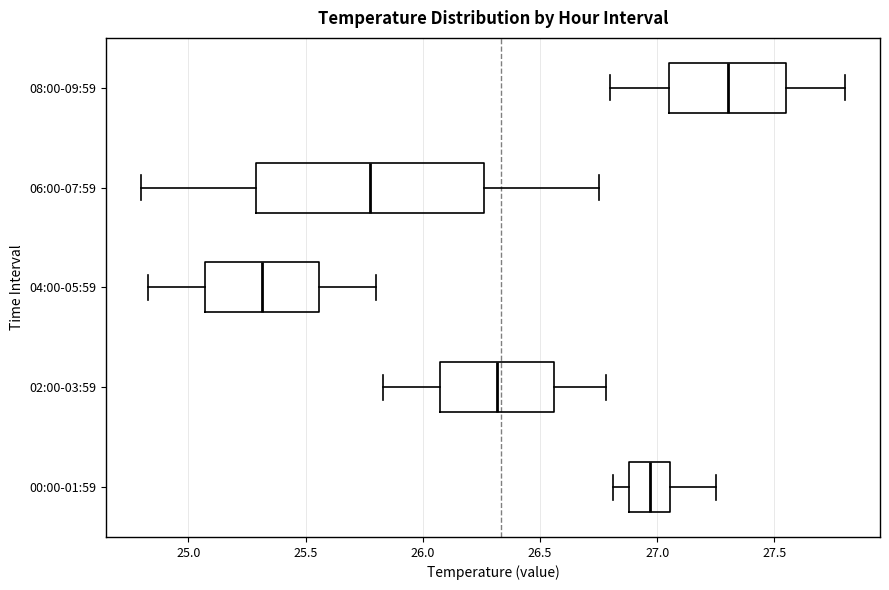

Reading bottom to top, transcribe this box plot: for each box, give where its median line is, the range the box spans, and where its two whiskers end, as read against the x-axis. The values are not printed on the chart, so give them approximately, as read against the axis.

00:00-01:59: median 26.95, box 26.90 to 27.05, whiskers 26.80 to 27.25
02:00-03:59: median 26.30, box 26.05 to 26.55, whiskers 25.85 to 26.80
04:00-05:59: median 25.30, box 25.05 to 25.55, whiskers 24.85 to 25.80
06:00-07:59: median 25.80, box 25.30 to 26.25, whiskers 24.80 to 26.75
08:00-09:59: median 27.30, box 27.05 to 27.55, whiskers 26.80 to 27.80